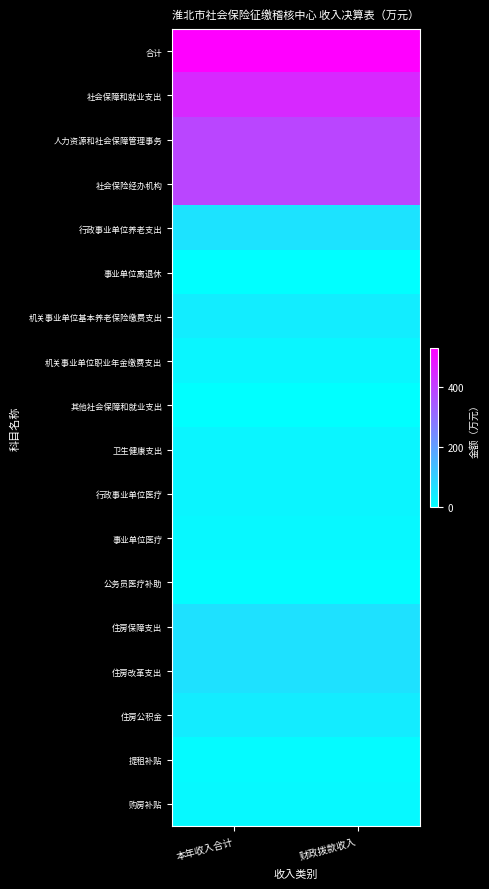

What is the difference between the highest and lowest values at 本年收入合计?

530.6